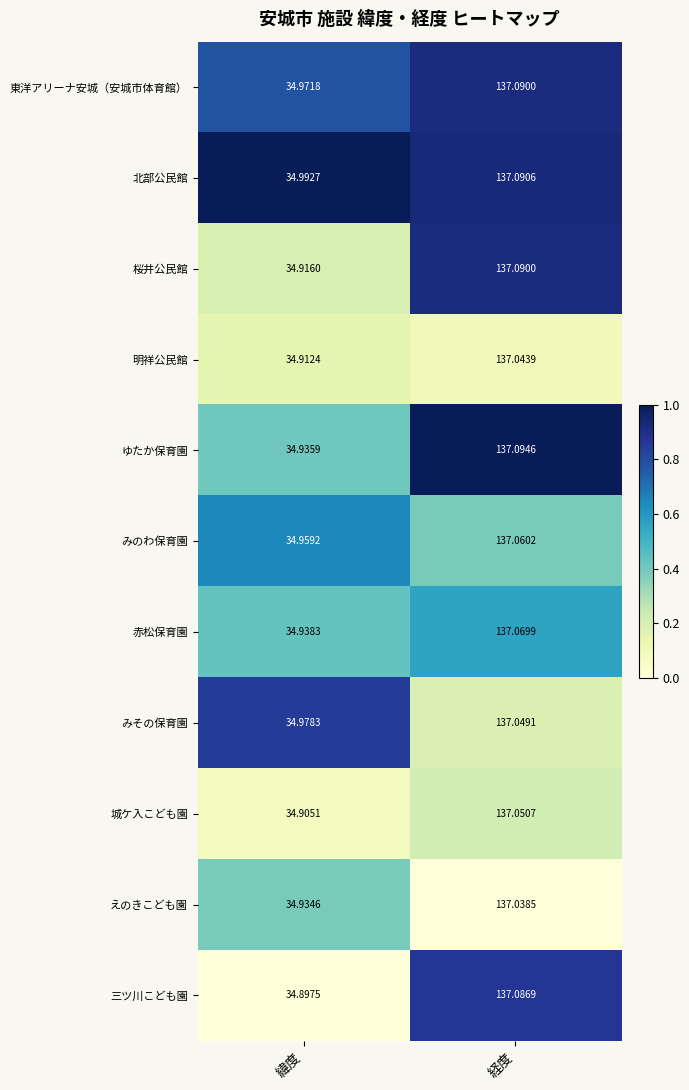

Rank the series at 緯度 from lowest to highest value.

三ツ川こども園, 城ケ入こども園, 明祥公民館, 桜井公民館, えのきこども園, ゆたか保育園, 赤松保育園, みのわ保育園, 東洋アリーナ安城（安城市体育館）, みその保育園, 北部公民館